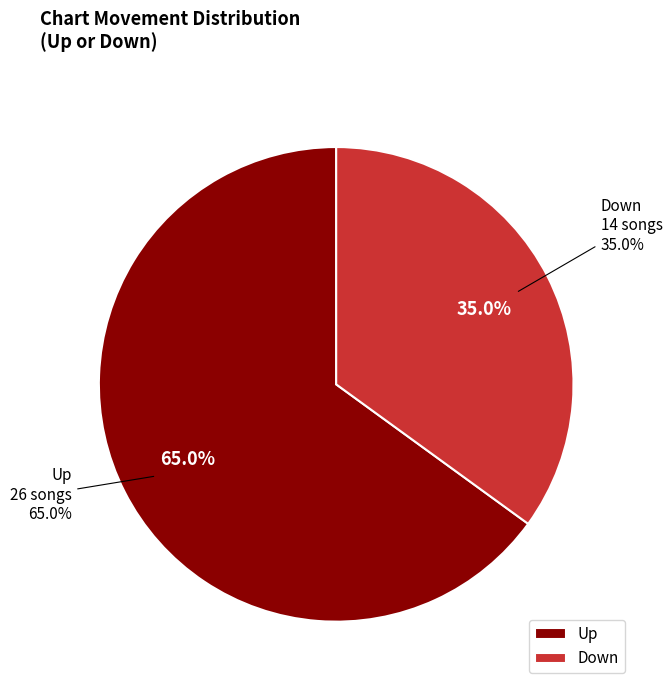

Is the sum of down and up greater than half?

Yes